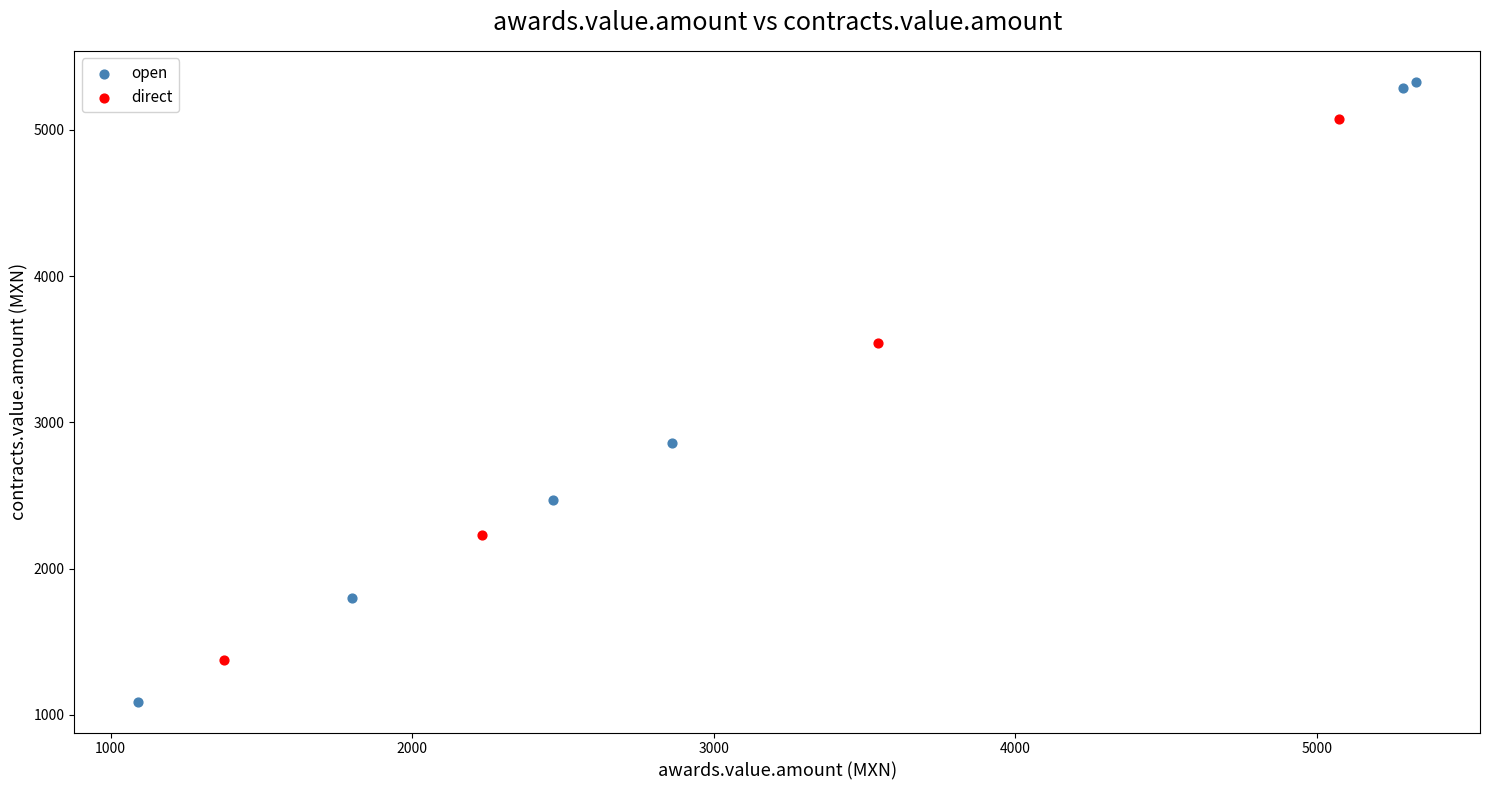

What are all the series names shown in the legend?

open, direct